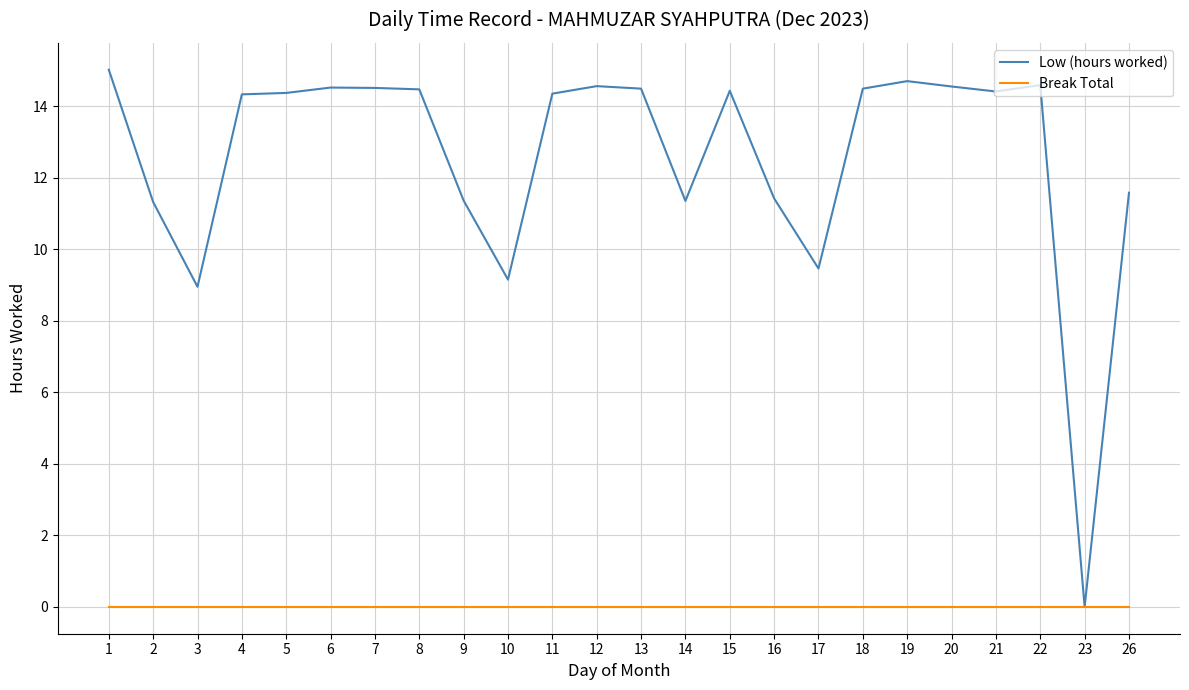

At which category is the sum across all series the highest?

1